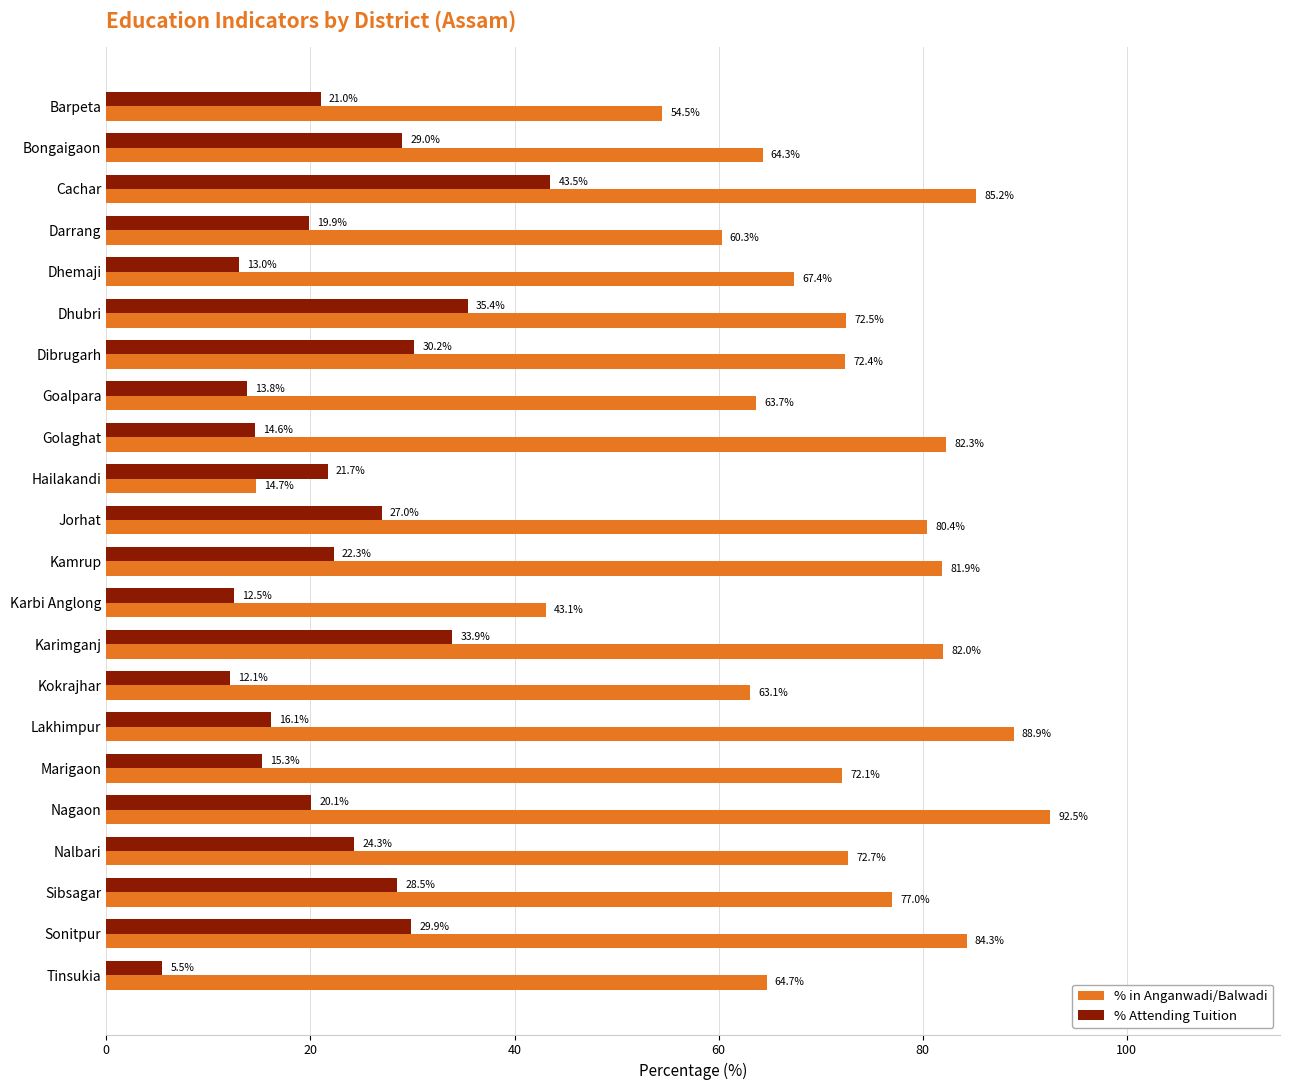

What is the average value of the % in Anganwadi/Balwadi series?

70.0